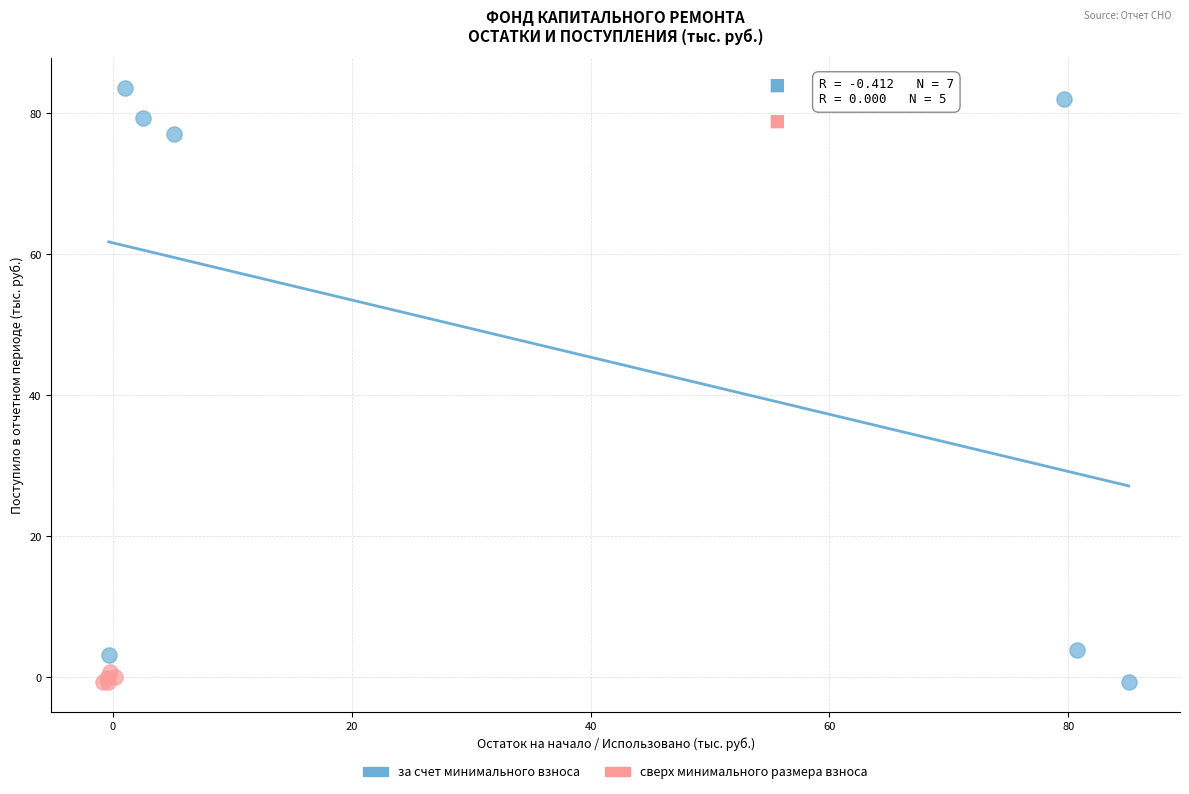

Which series has the largest Y range (max minus min)?

за счет минимального взноса